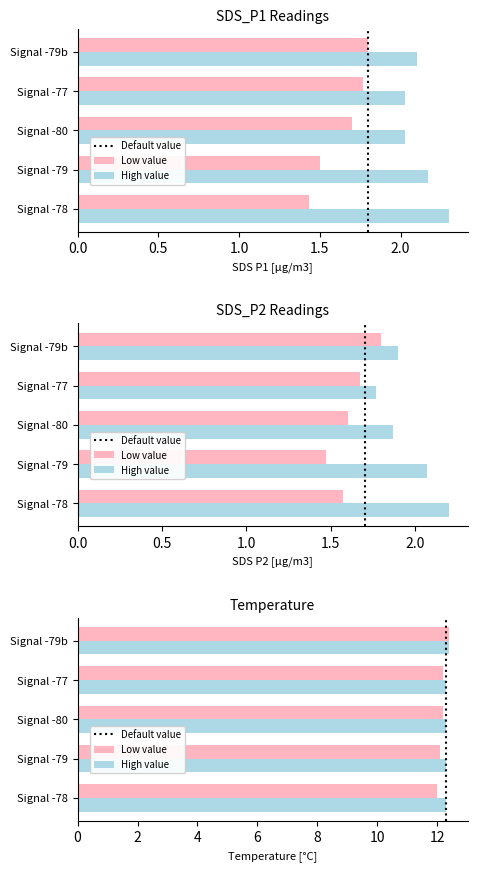

The value of Low value at Signal -79 is 2.1. True or false?

False